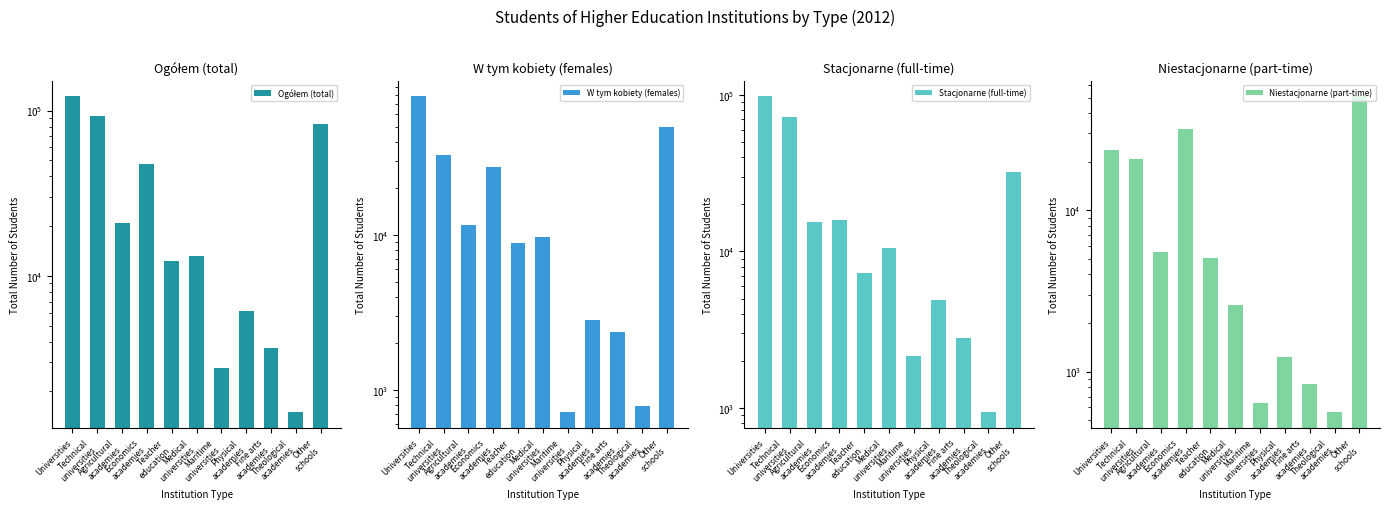

What is the value of the Niestacjonarne (part-time) bar at the 7th from the left?

636